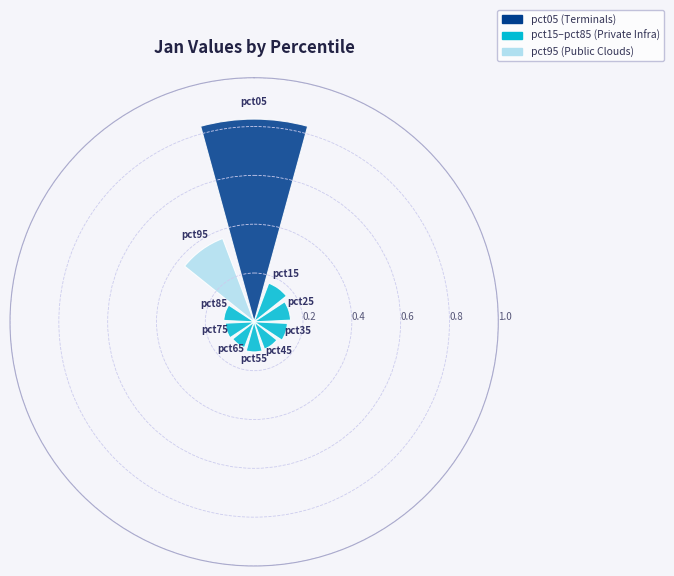

Count the values in the range 0 to 1.

10